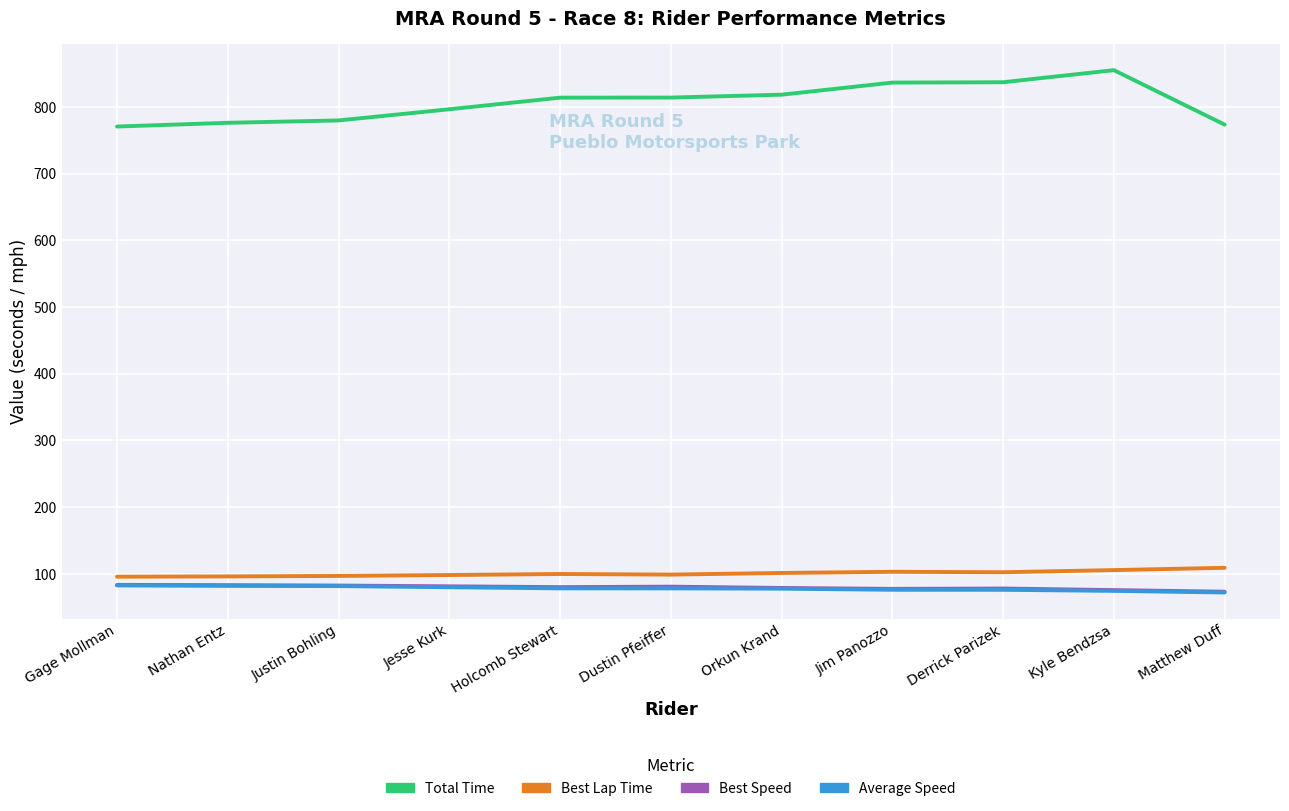

What position from the left is Derrick Parizek?

9